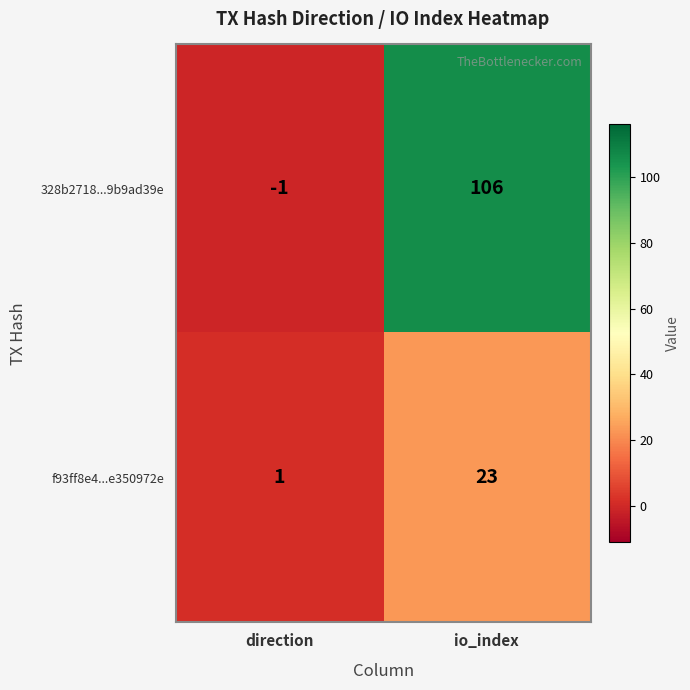

Which series has the largest range (max minus min)?

328b2718...9b9ad39e